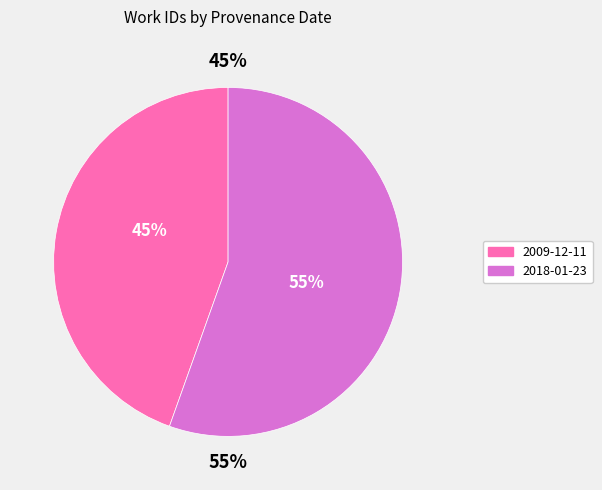

True or false: 2009-12-11 accounts for 59% of the total.

False